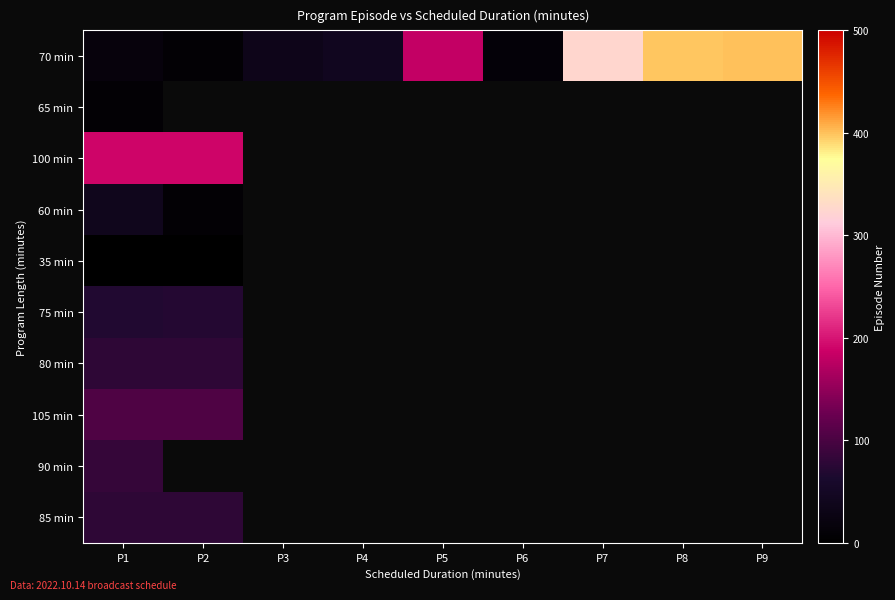

Read the 70 min value at P7.

325.0